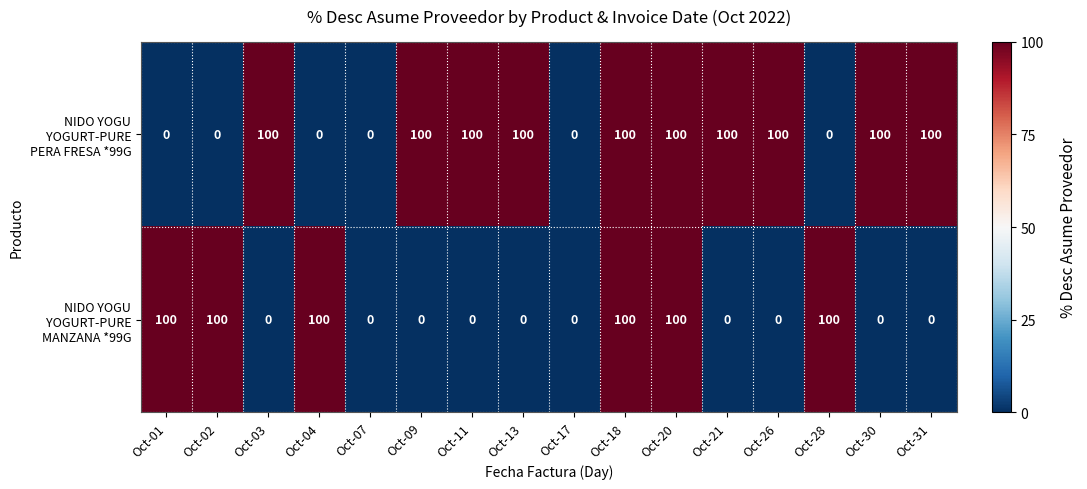

What is the difference between the highest and lowest values at Oct-02?

100